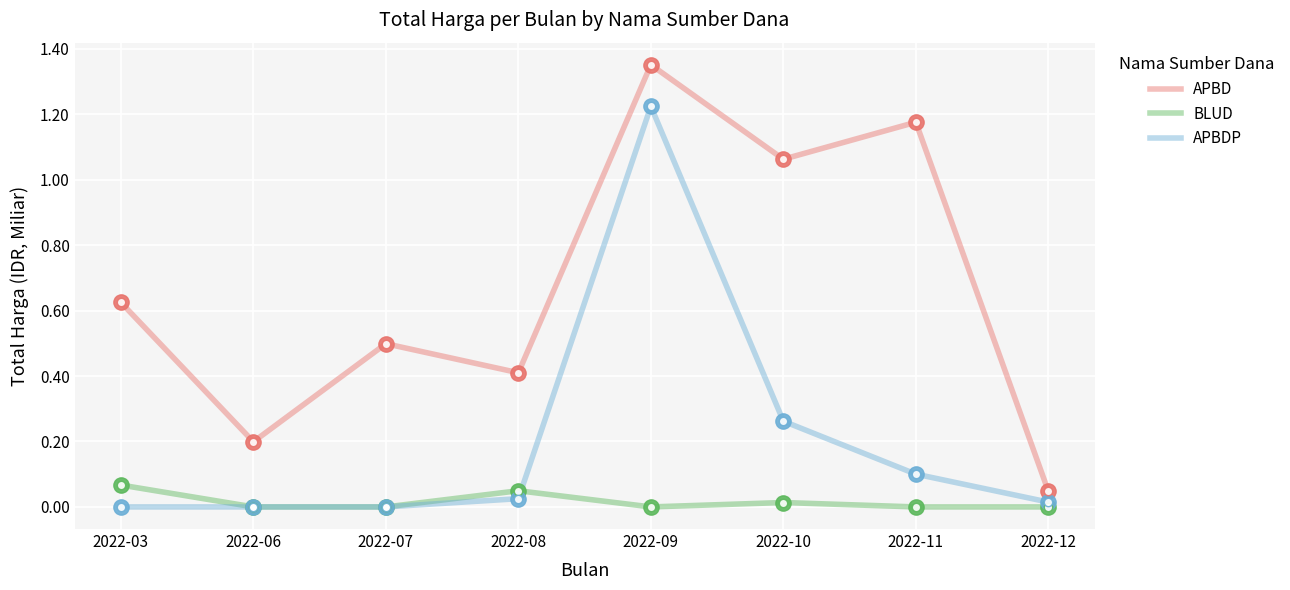

Is it true that APBD equals 0.0 at 2022-12?

True